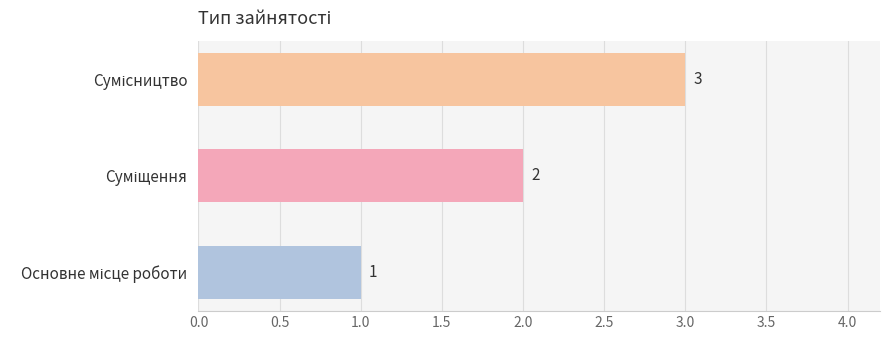

What is the greatest value displayed?

3